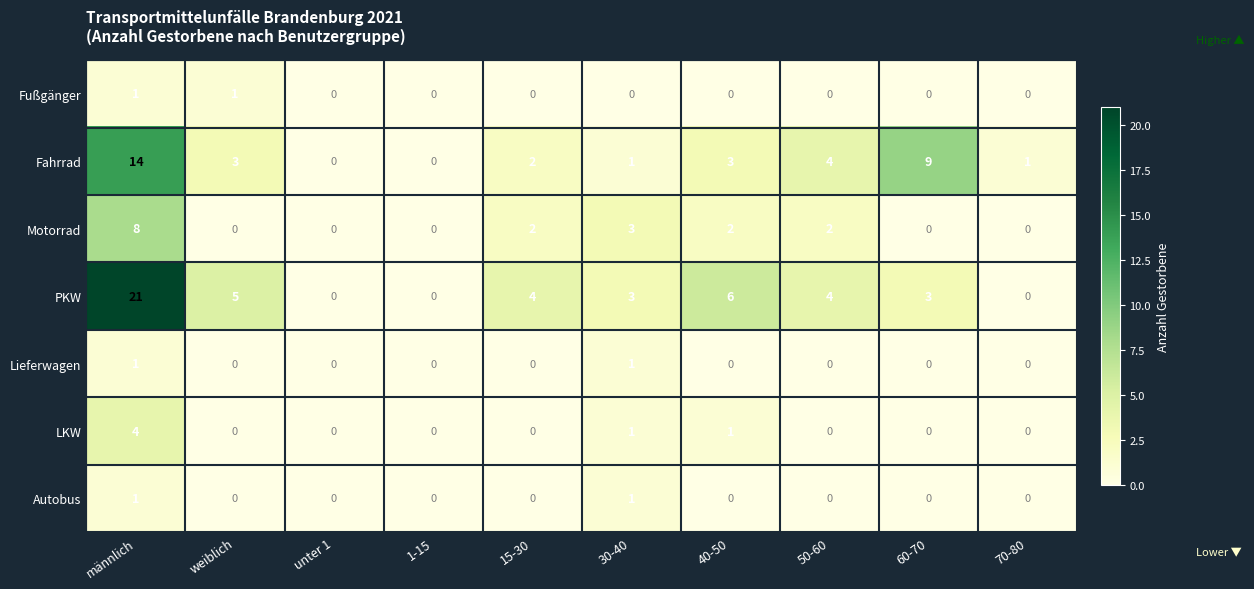

The value of Fahrrad at unter 1 is 6. True or false?

False